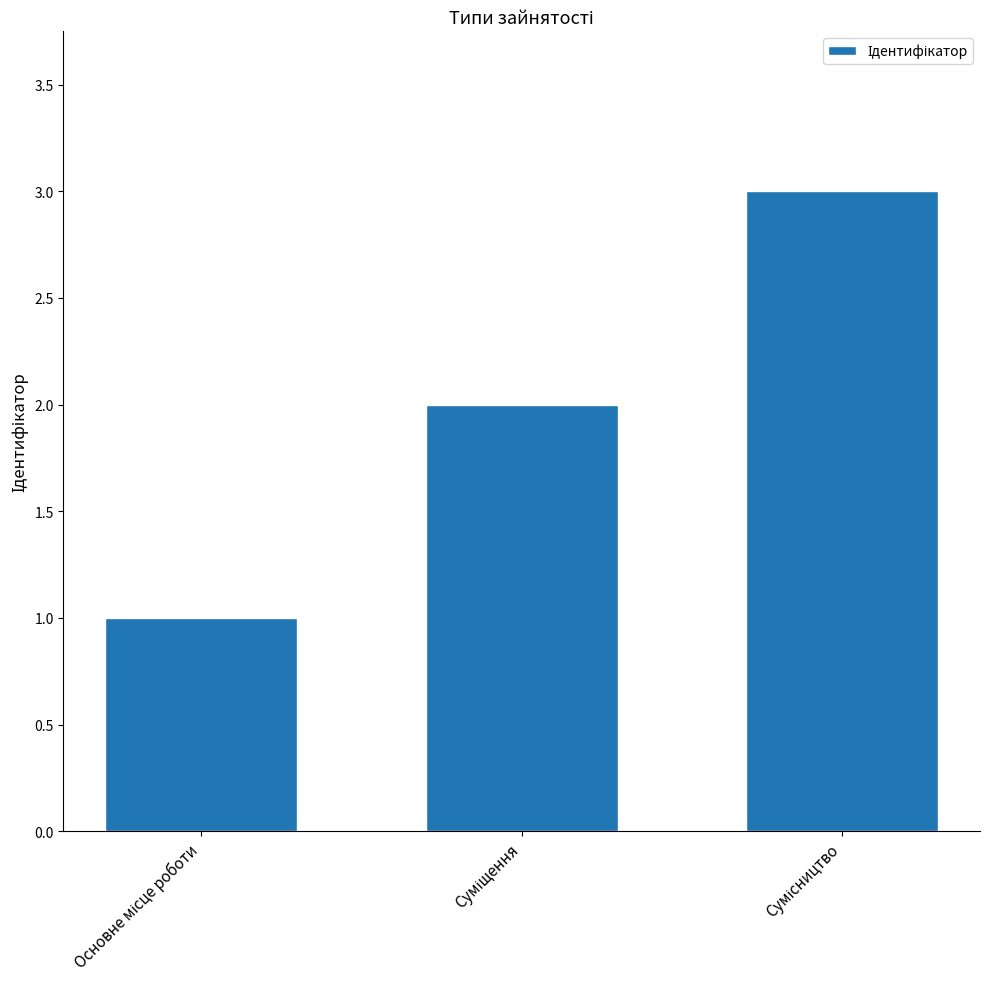

Reading left to right, what are all the values shown in this chart?

1	2	3